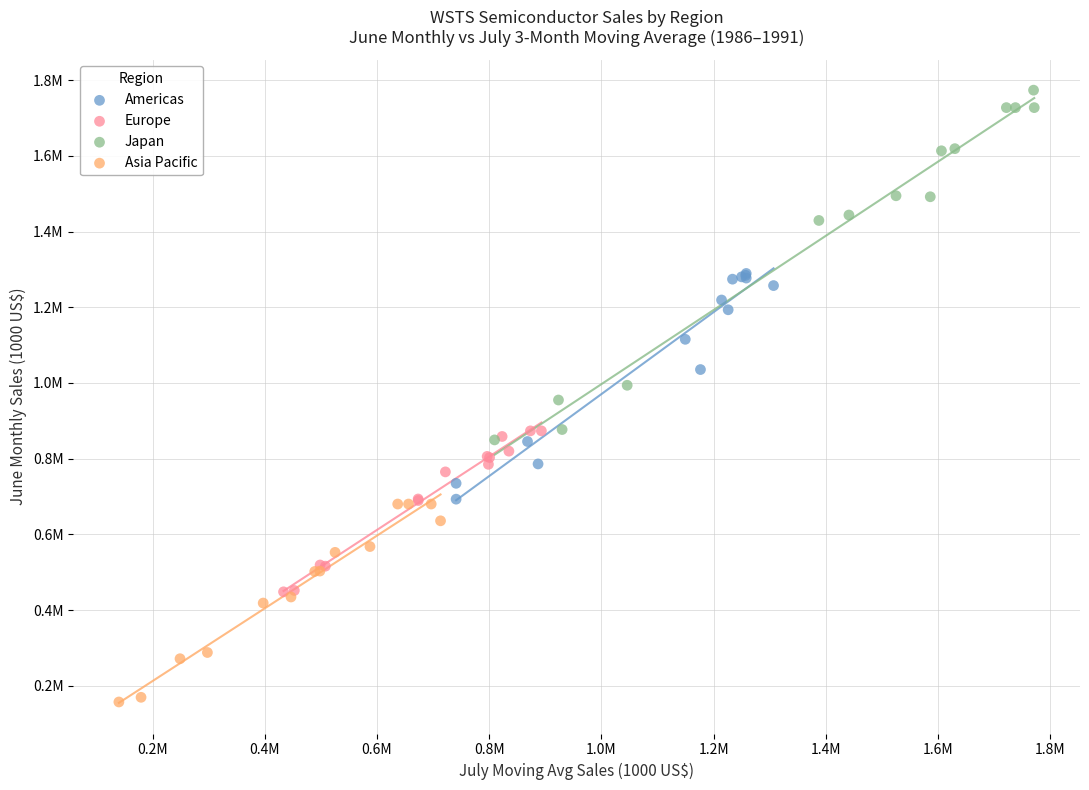

Which series contains the highest Y value?

Japan